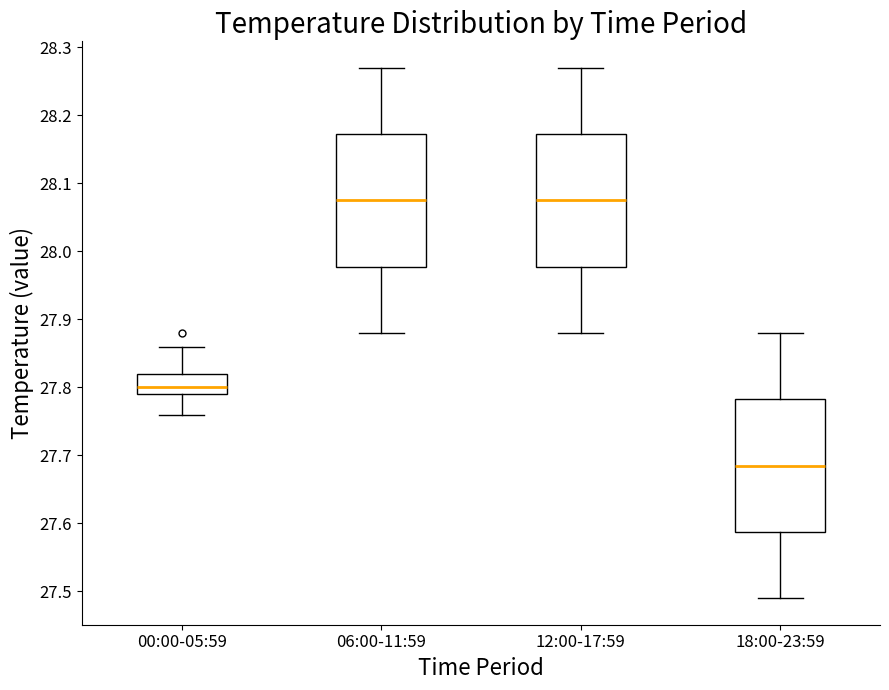

Reading left to right, read every box against the y-axis: the position of its median line, the range the box covers, and the ends of its whiskers. The values are not printed on the chart, so give them approximately, as read against the axis.

00:00-05:59: median 27.80, box 27.79 to 27.82, whiskers 27.76 to 27.86
06:00-11:59: median 28.08, box 27.98 to 28.17, whiskers 27.88 to 28.27
12:00-17:59: median 28.08, box 27.98 to 28.17, whiskers 27.88 to 28.27
18:00-23:59: median 27.69, box 27.59 to 27.78, whiskers 27.49 to 27.88